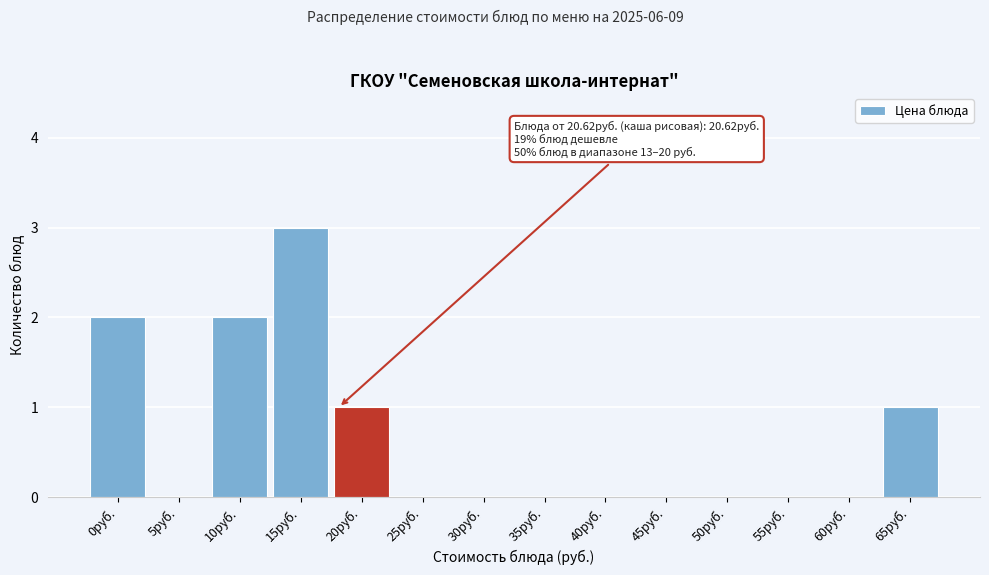

Reading right to left, extract all data points from this chart.

65руб.=1	60руб.=0	55руб.=0	50руб.=0	45руб.=0	40руб.=0	35руб.=0	30руб.=0	25руб.=0	20руб.=1	15руб.=3	10руб.=2	5руб.=0	0руб.=2